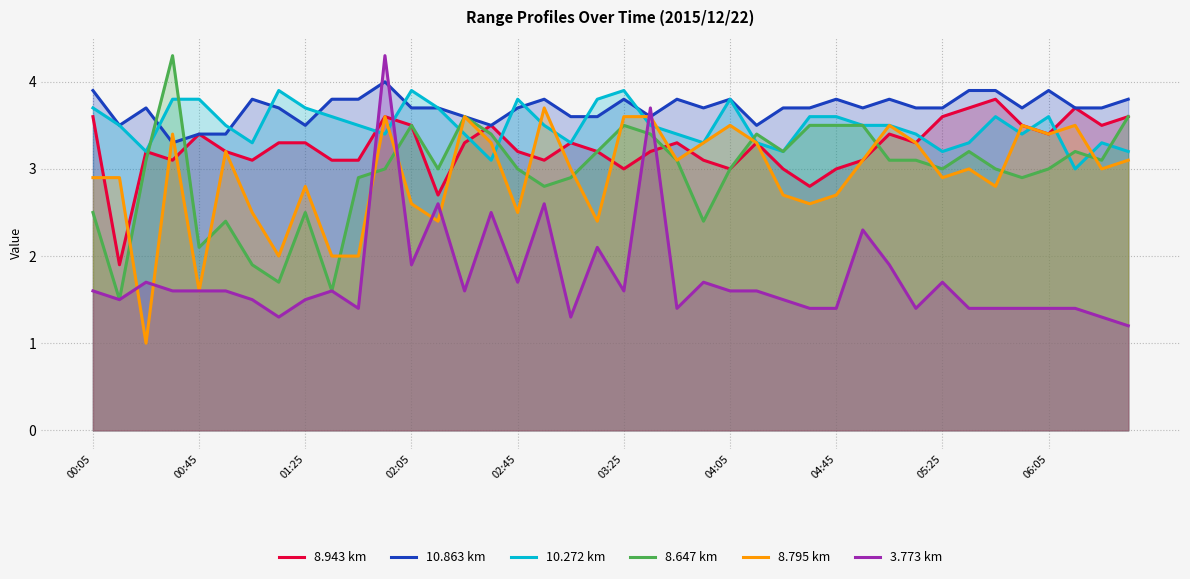

Which series has the largest total across all categories?

10.863 km